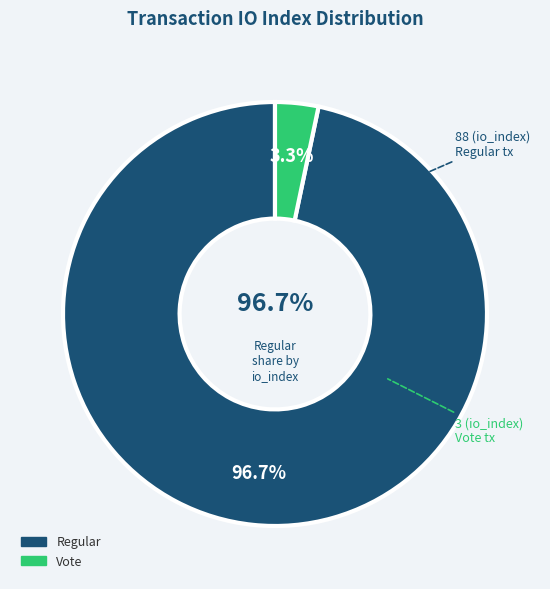

Is it true that Regular (io_index=88) is 97% of the pie?

True